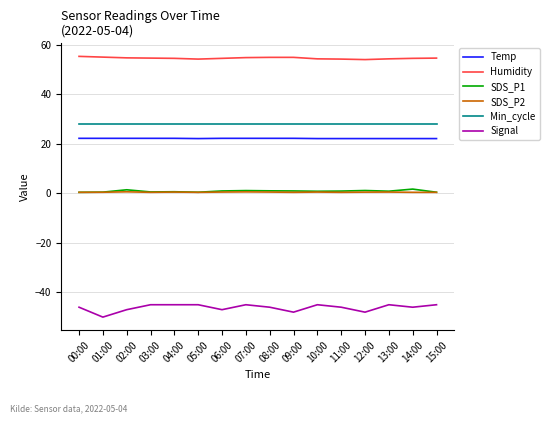

At how many categories does at least one series exceed 43?

16